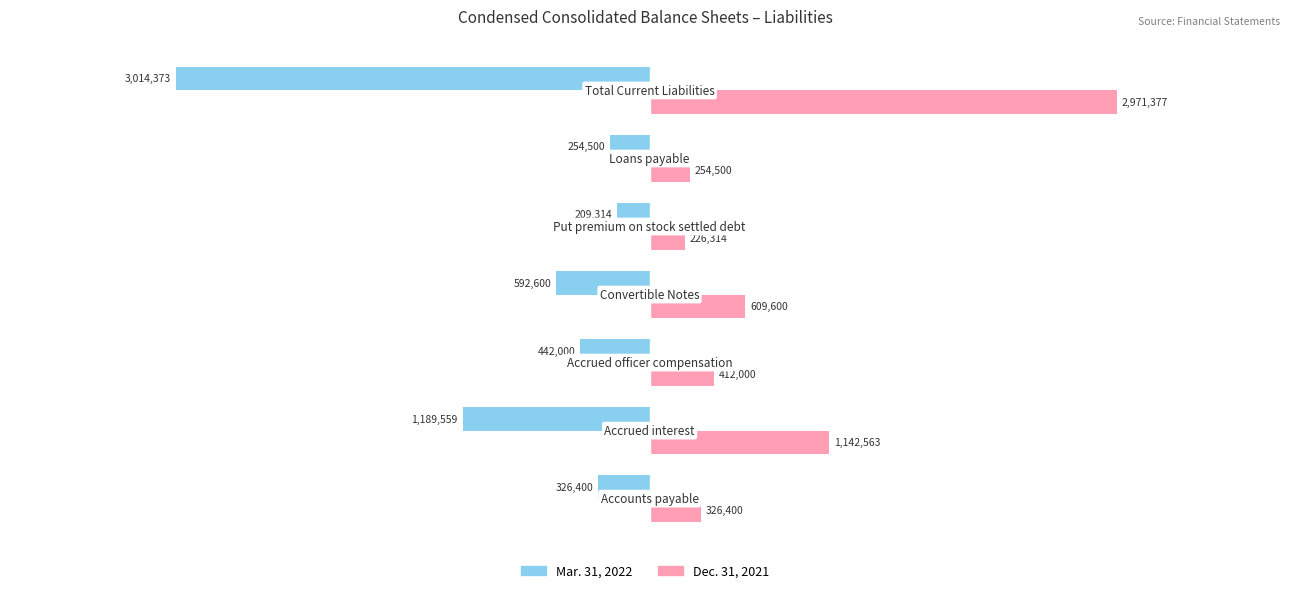

Which series has the largest total across all categories?

Dec. 31, 2021